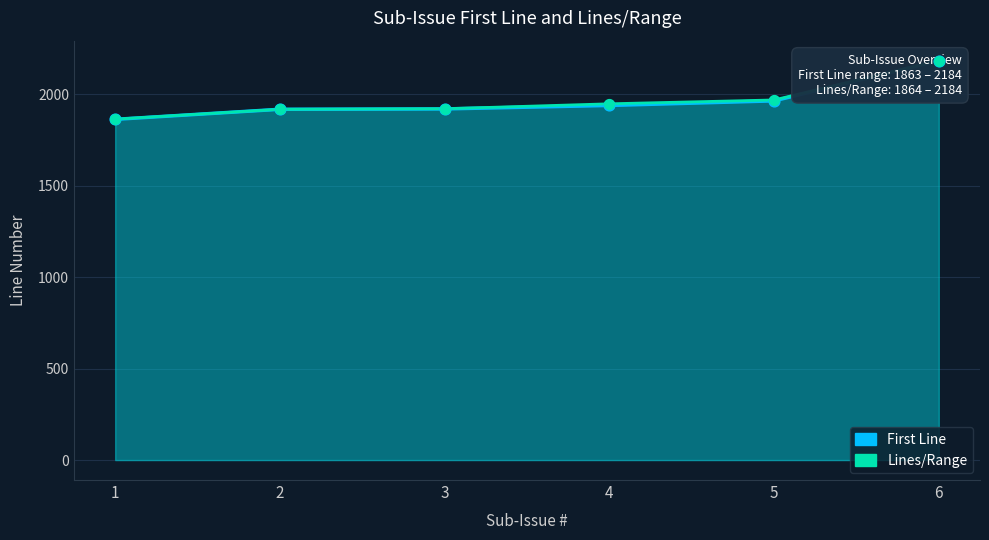

What is the total value across all series at 4?

3887